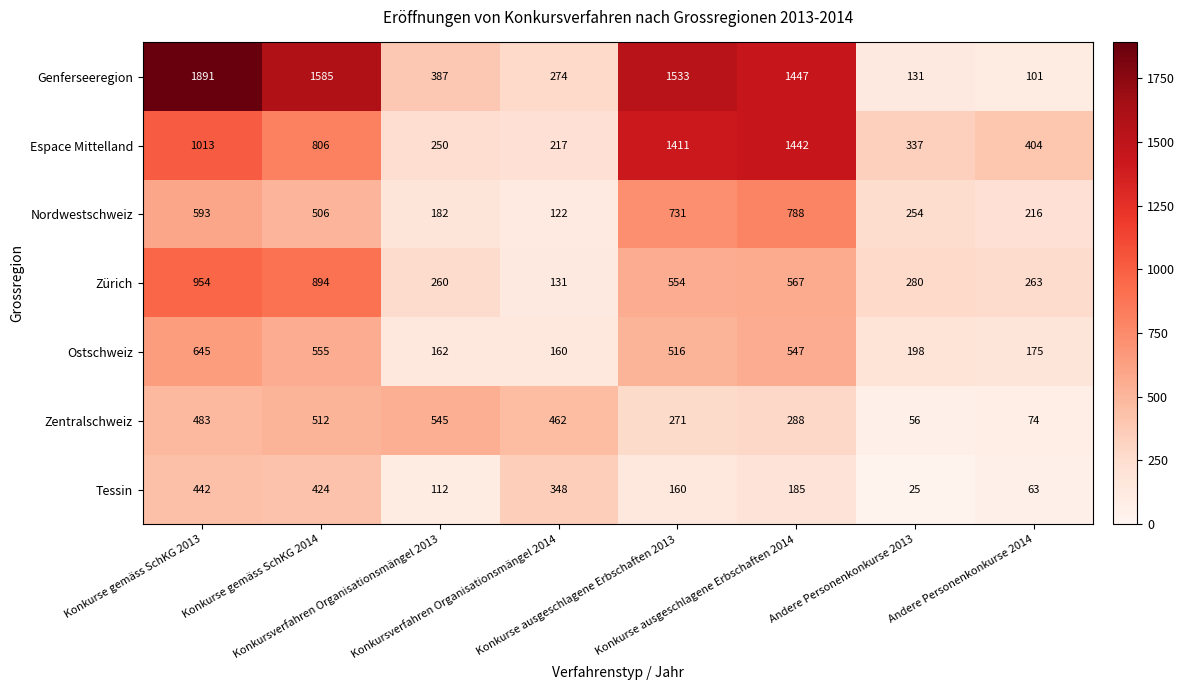

What is the sum of all Espace Mittelland values?

5880